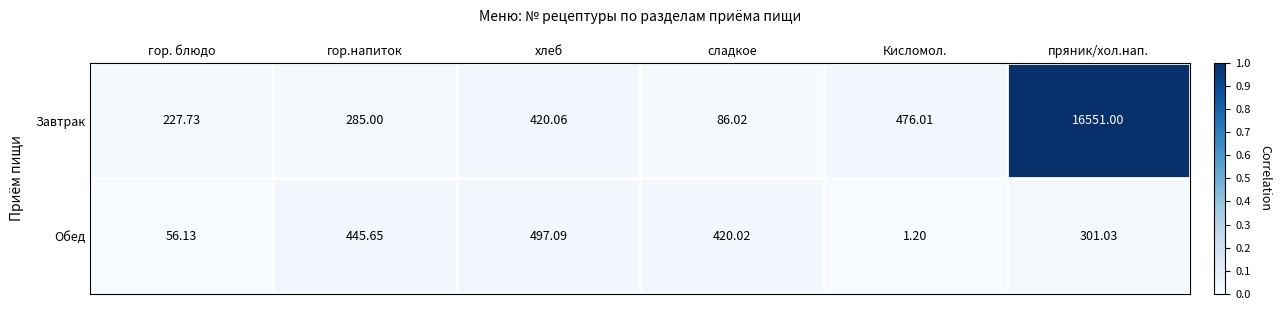

Where does the Завтрак series first go above 420?

хлеб